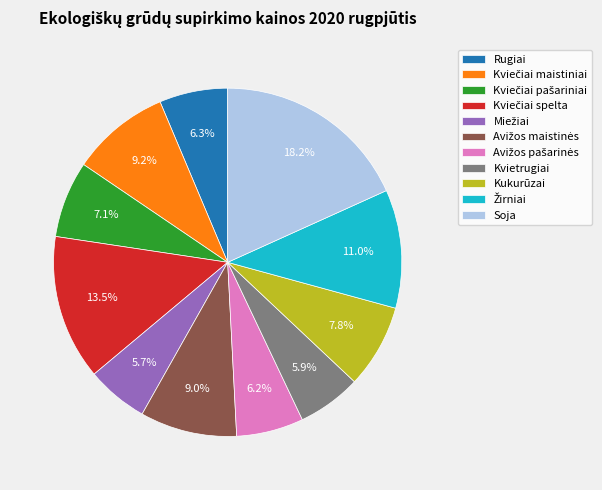

What percentage is the Rugiai slice, to the nearest percent?

6%